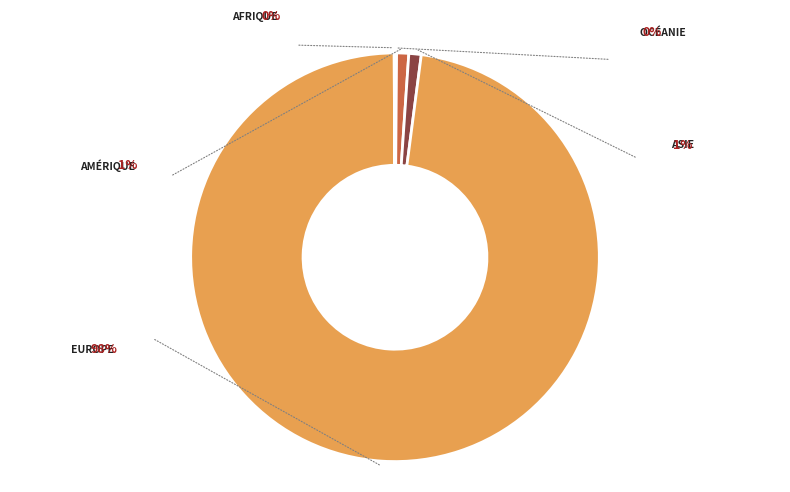

What percentage do Amérique and Europe together represent?

98.8%